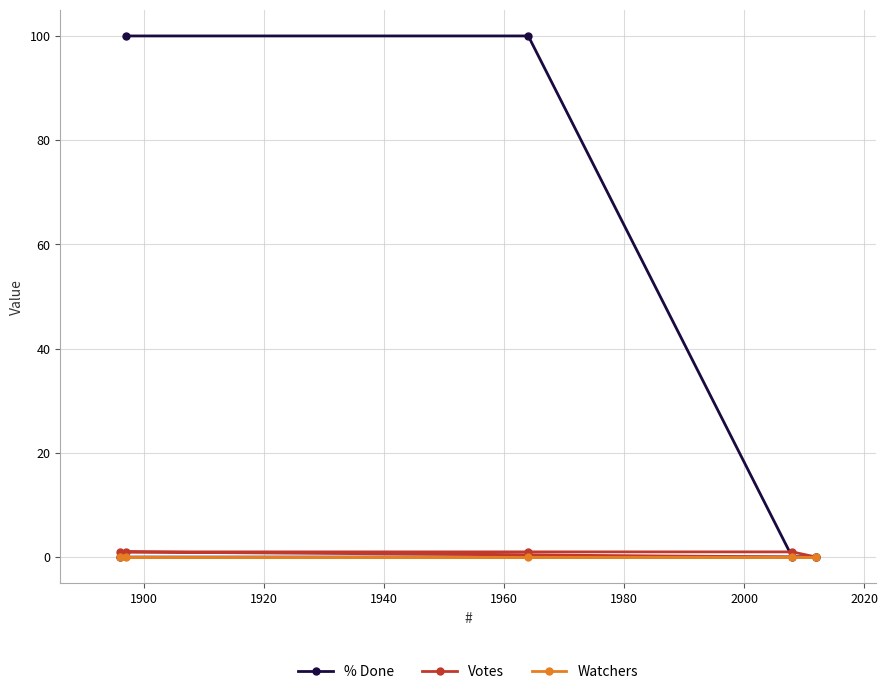

How many series are shown in this chart?

3